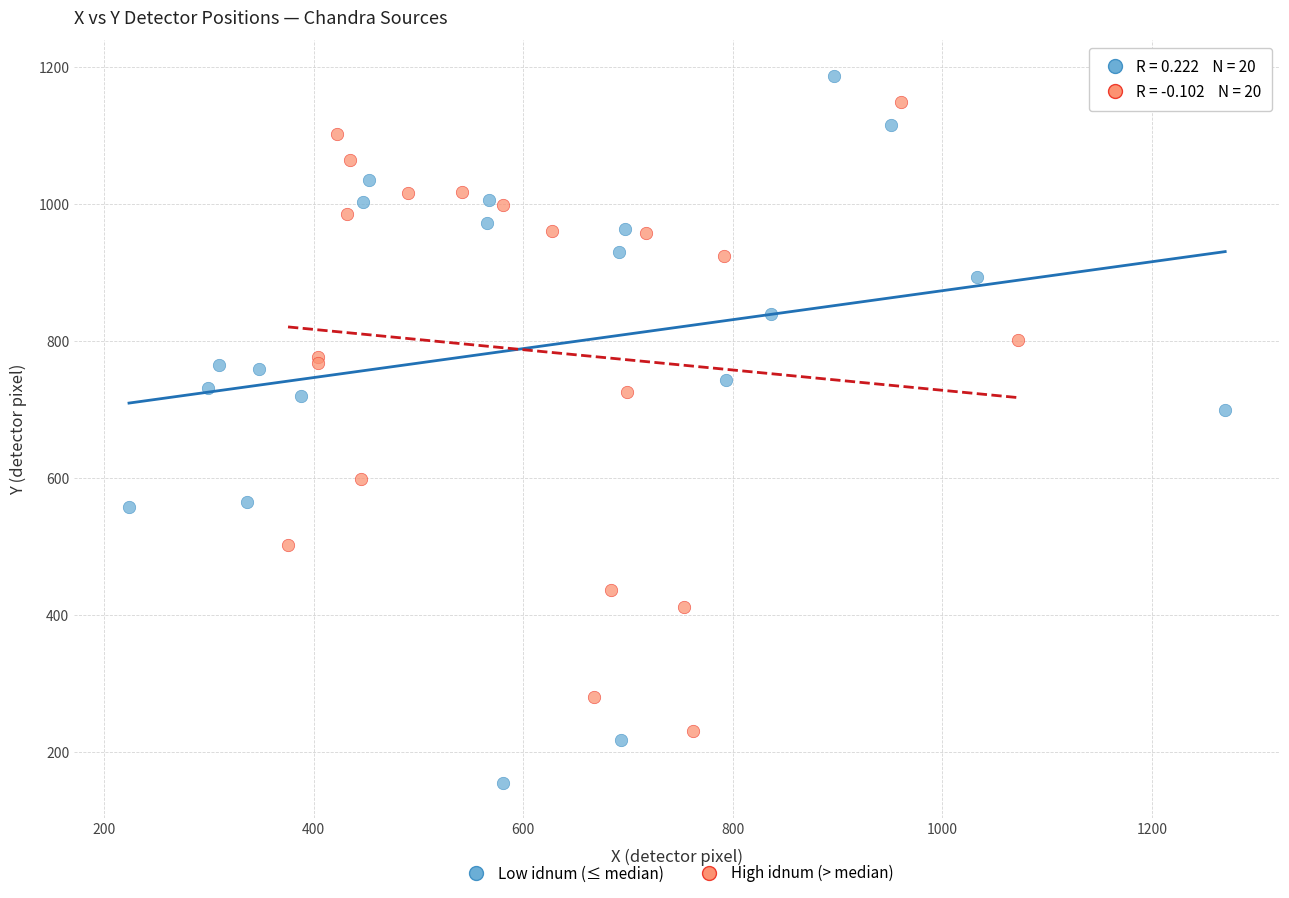

What are all the series names shown in the legend?

Low idnum (≤ median), High idnum (> median)